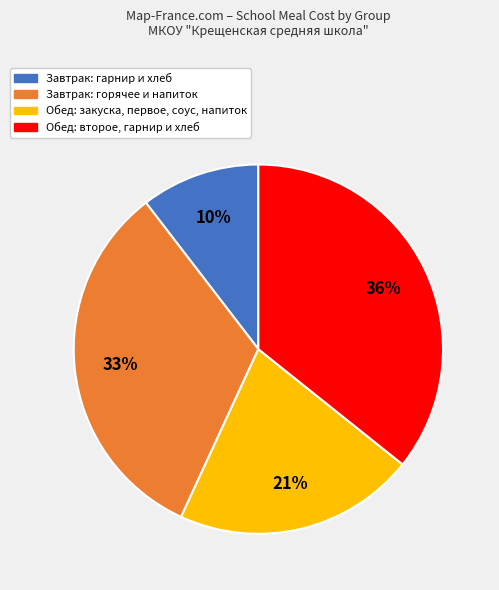

How many segments does this pie chart have?

4